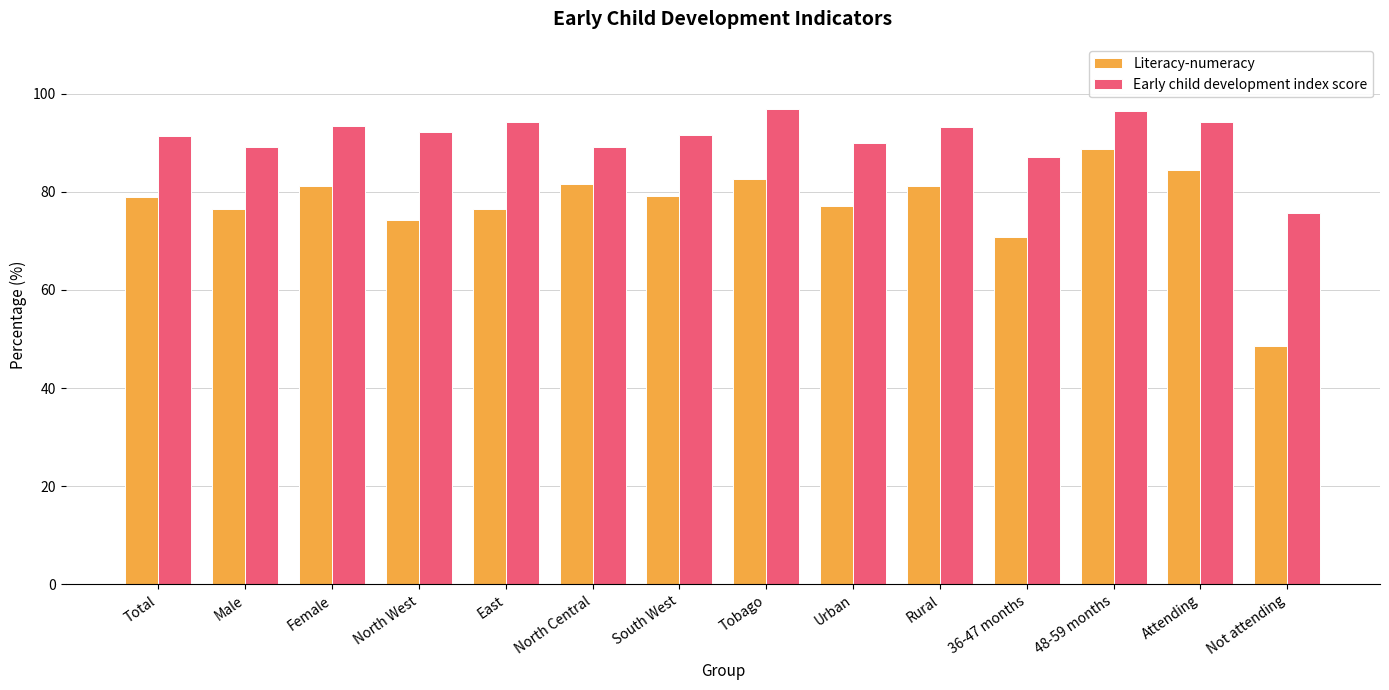

What is the value of the Literacy-numeracy bar at the 5th from the left?

76.4